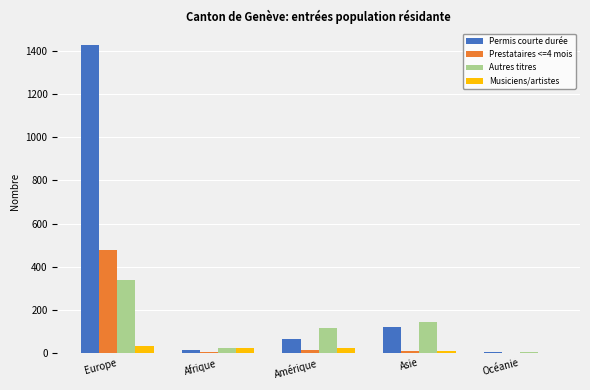

Does the chart contain stacked bars?

No